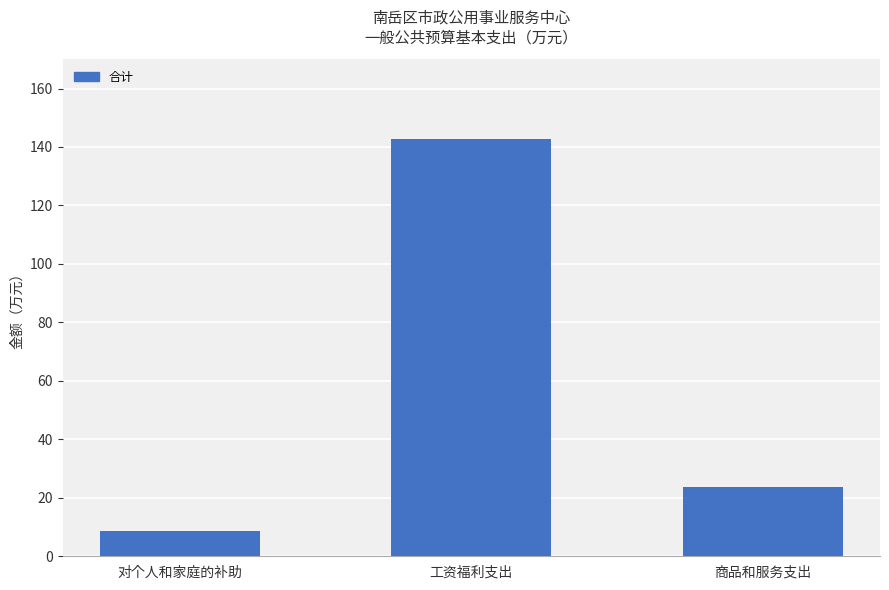

What is the label of the 3rd bar from the left?

商品和服务支出